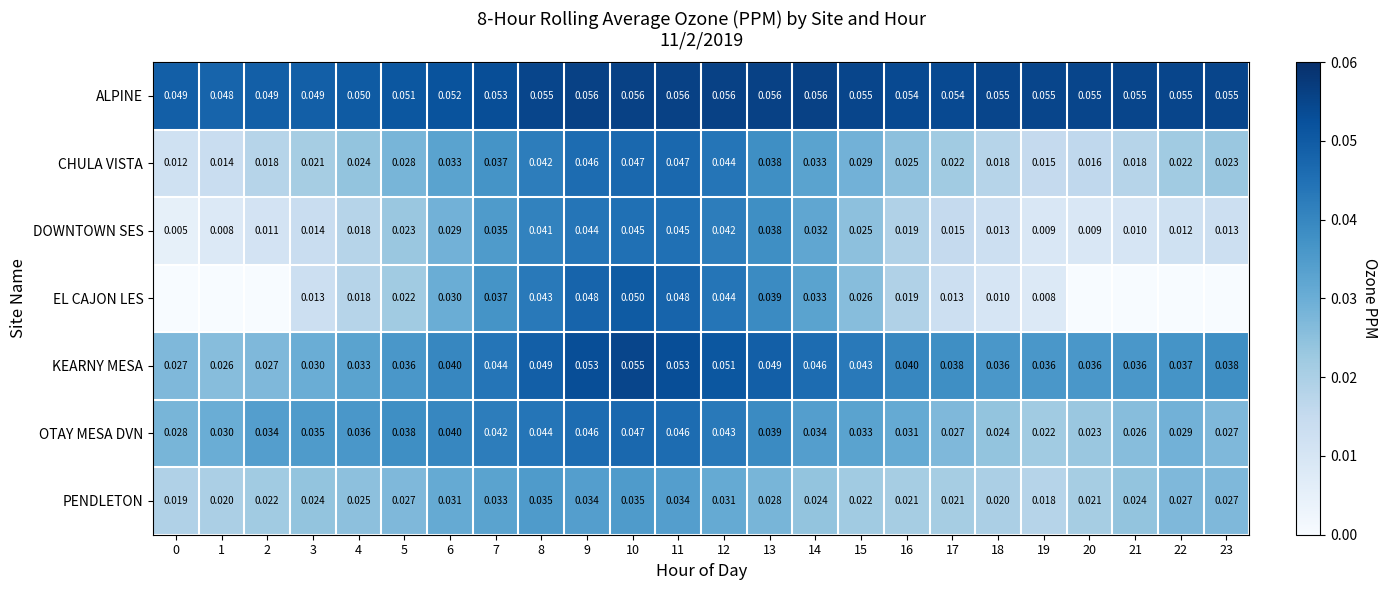

At 18, list the series in order from largest to smallest.

ALPINE, KEARNY MESA, OTAY MESA DVN, PENDLETON, CHULA VISTA, DOWNTOWN SES, EL CAJON LES